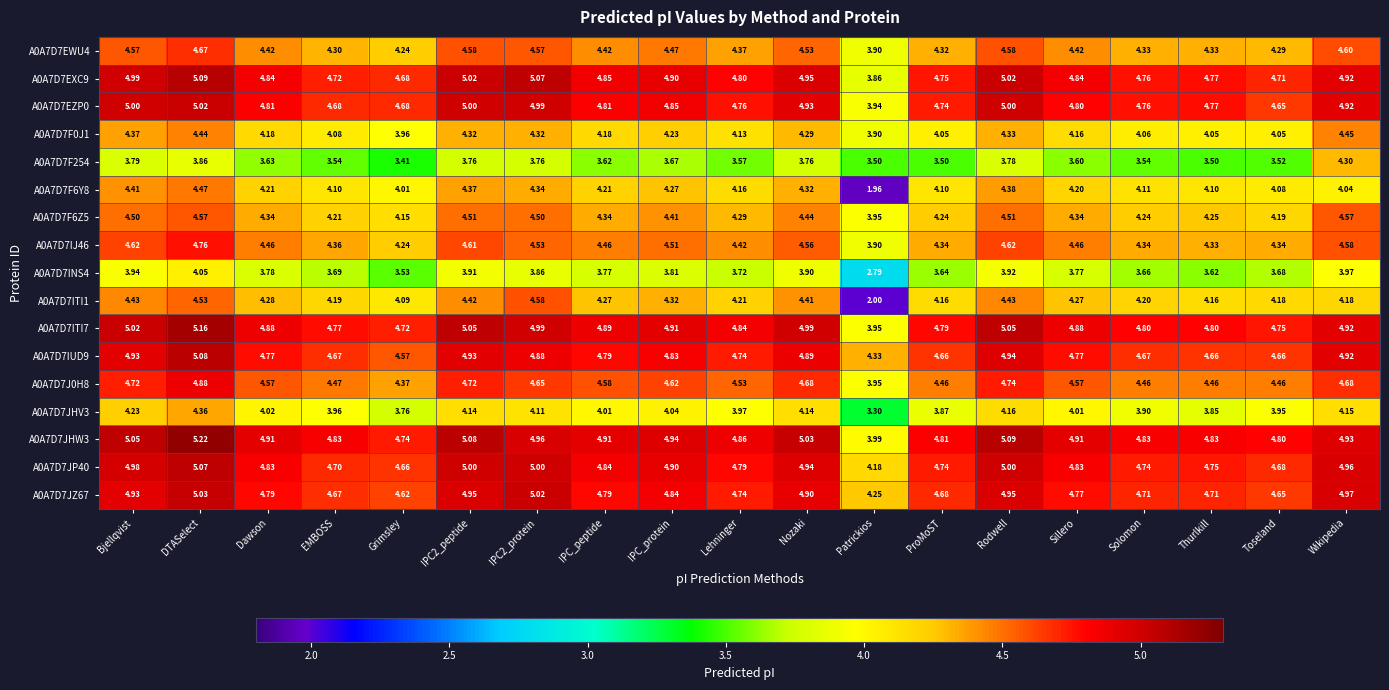

Is the value of A0A7D7JZ67 at Wikipedia greater than the value of A0A7D7EWU4 at Thurlkill?

Yes